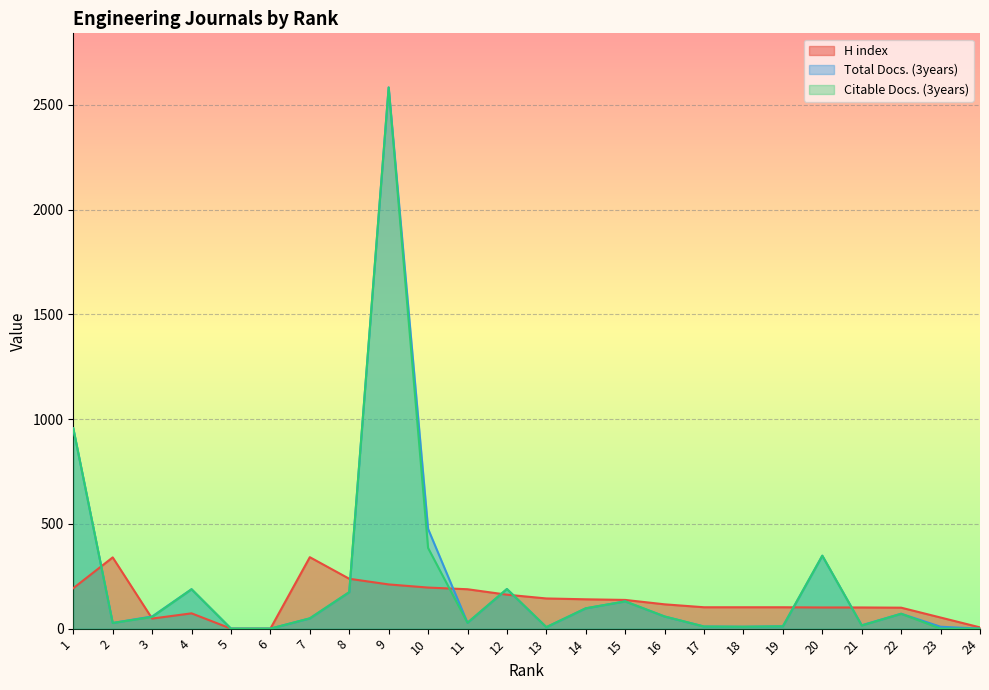

What is the total value across all series at 10?

1057